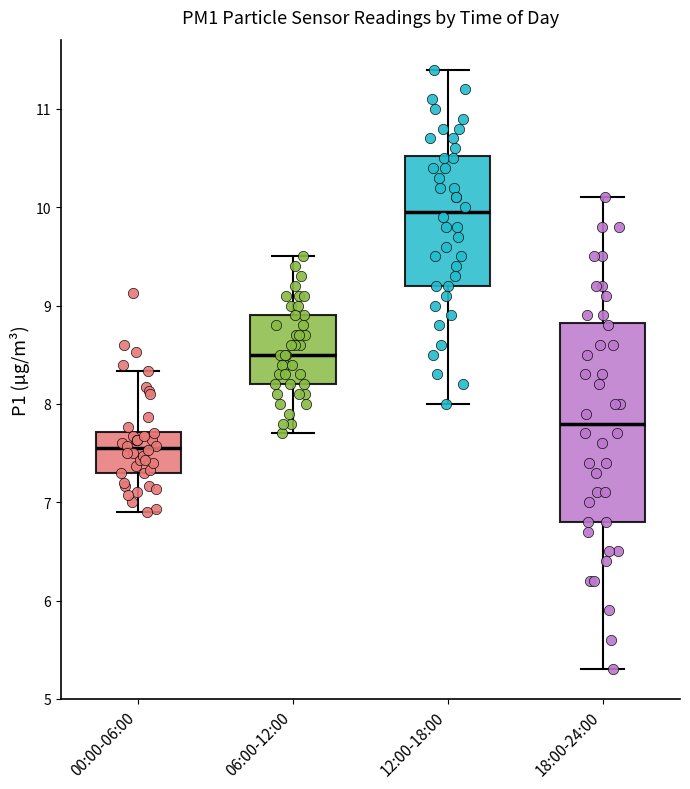

Which box has the lowest median line?

00:00-06:00